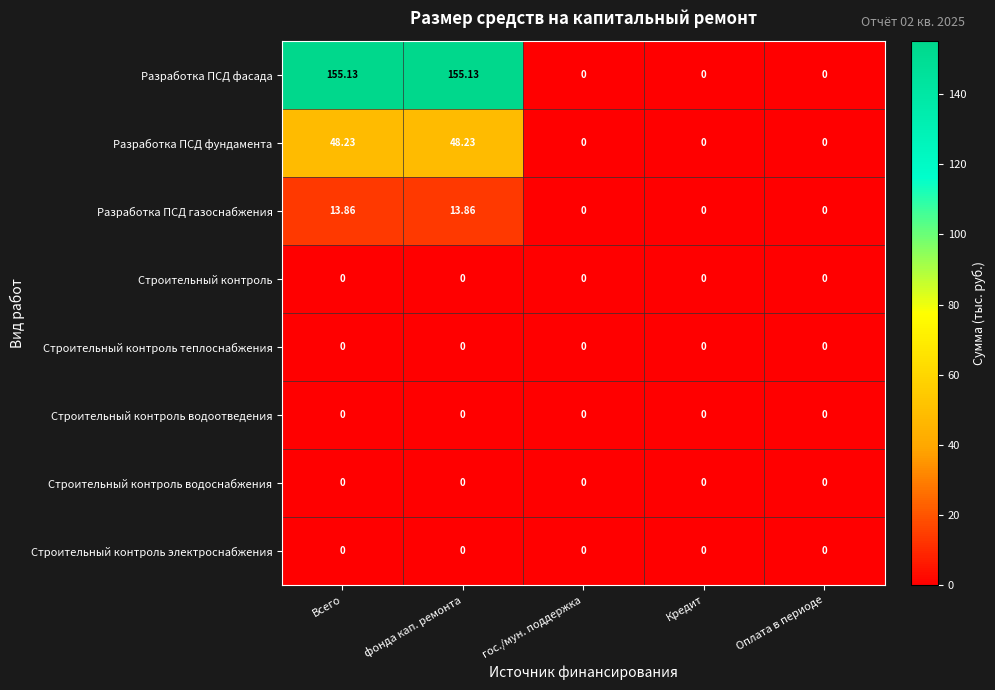

Which series has the largest range (max minus min)?

Разработка ПСД фасада